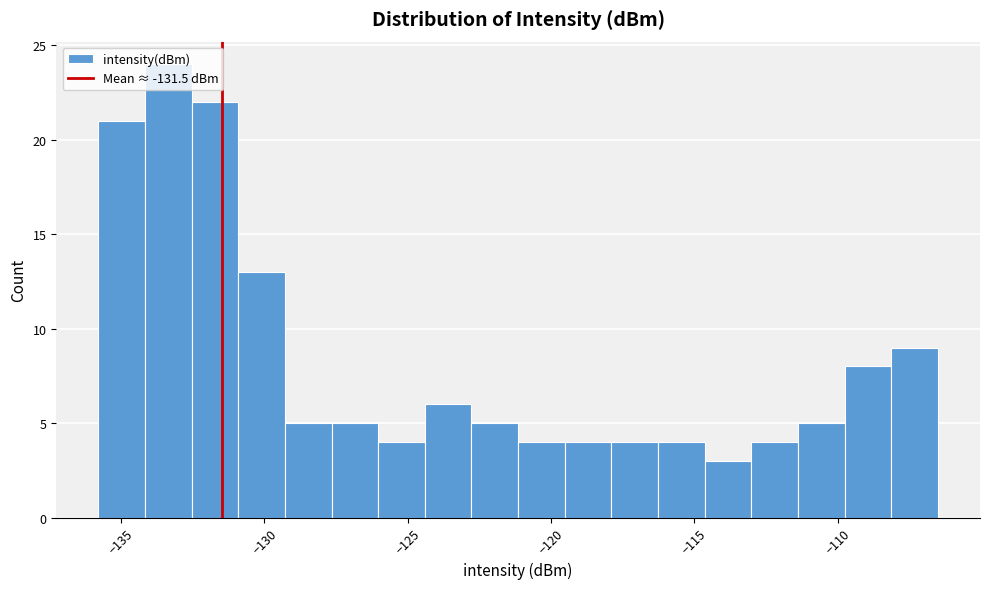

Around what value on the x-axis is the tallest bar? Give the approximate position of its centre, as read against the axis.

-133.5